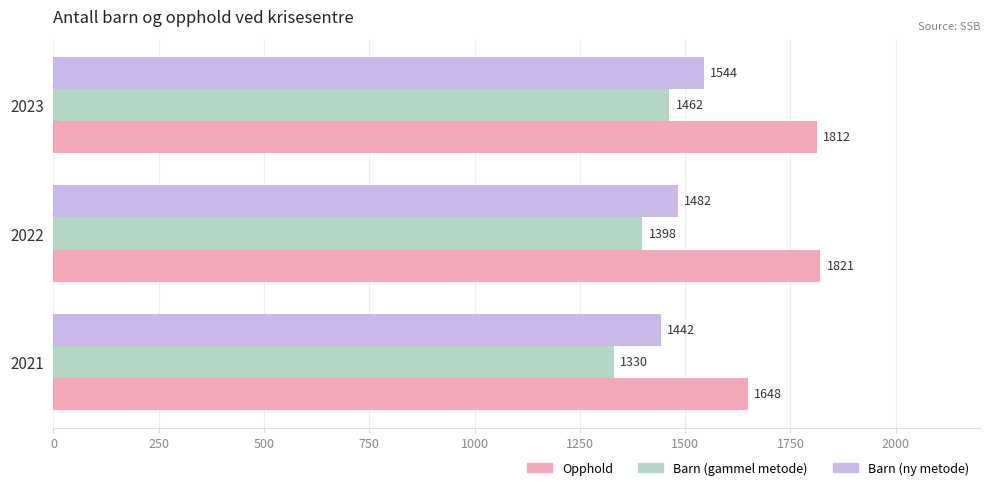

The Opphold series shows 940 at 2021. True or false?

False